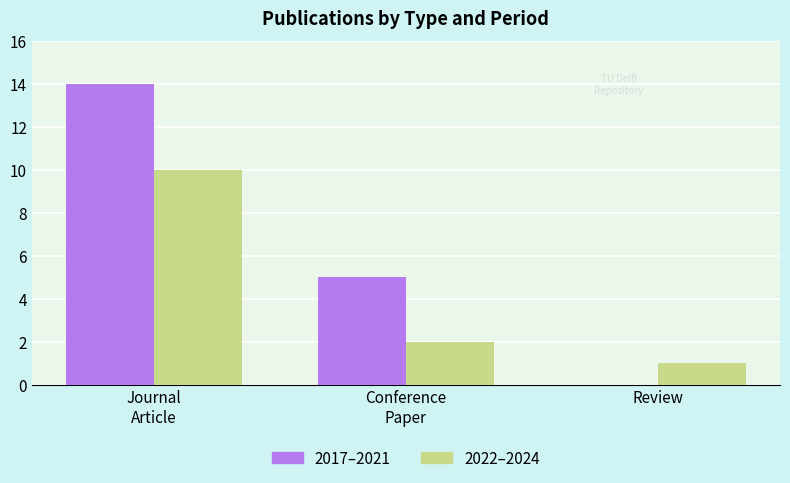

Count the 2022–2024 values in the range 1 to 10.

3